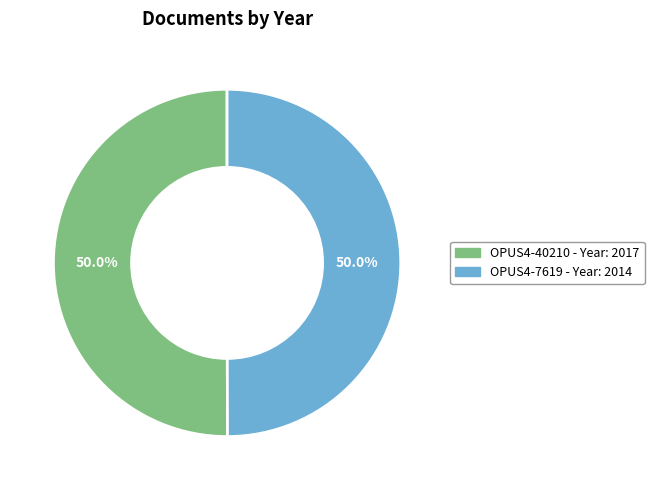

What percentage do OPUS4-7619 and OPUS4-40210 together represent?

100.0%